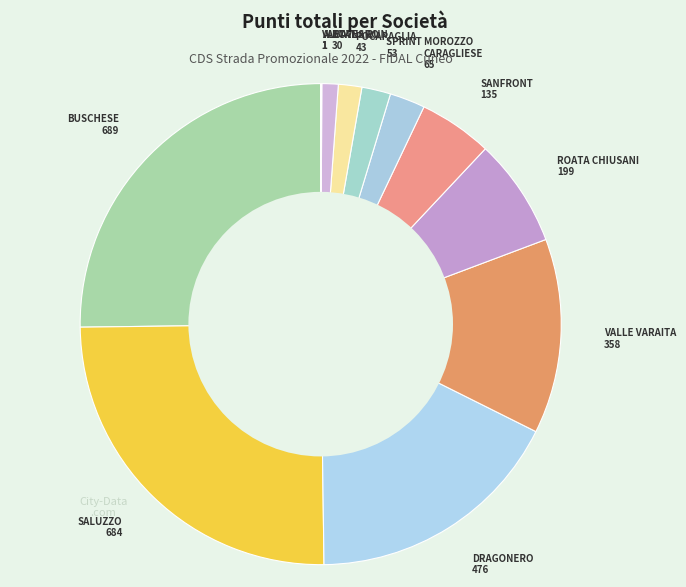

Is the sum of VALLE VARAITA 358 and SALUZZO 684 greater than half?

No